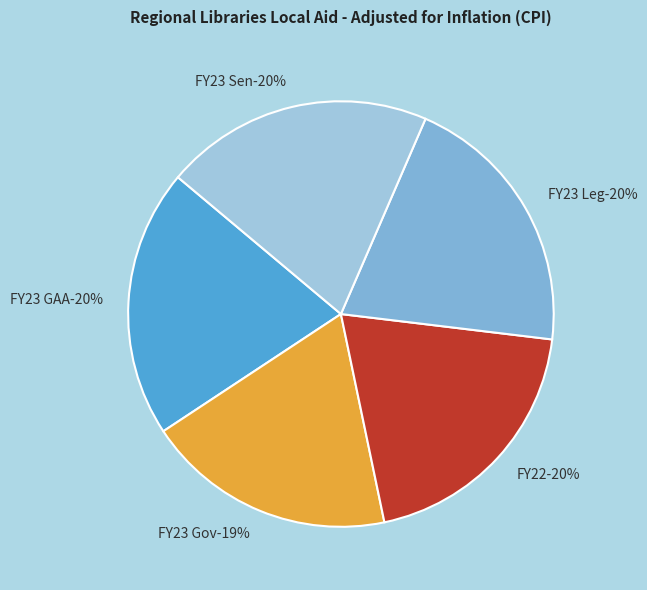

Rank the categories by value from lowest to highest.

FY23 Gov, FY22, FY23 GAA, FY23 Leg, FY23 Sen